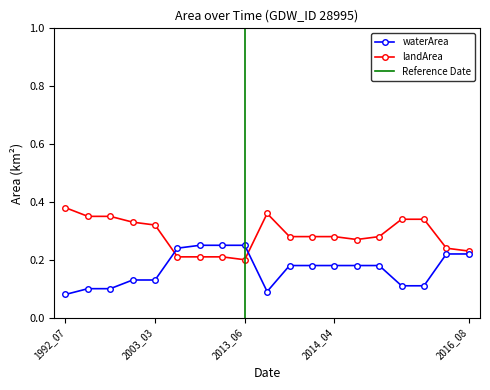

How many lines are shown in the chart?

2